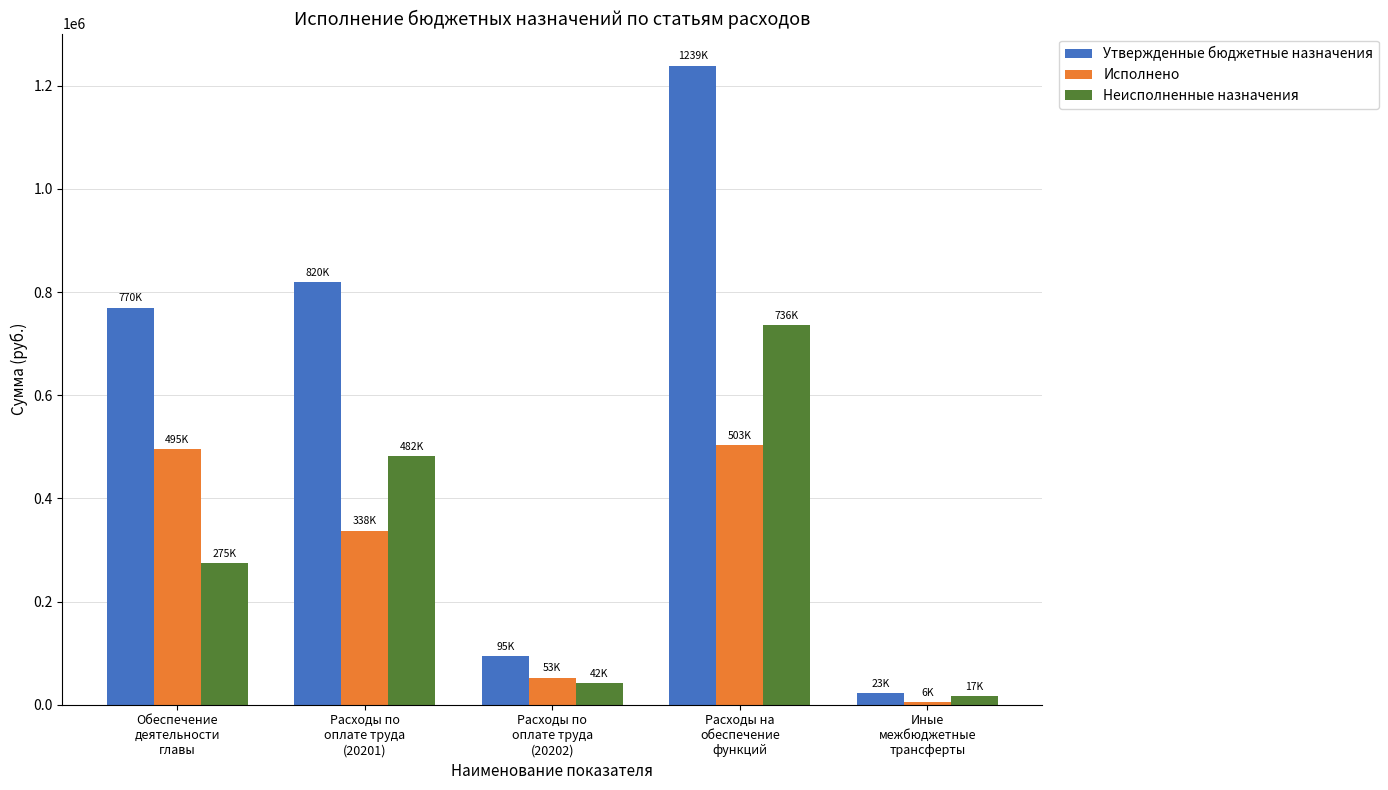

Reading left to right, transcribe all the data shown in this chart.

Утвержденные бюджетные назначения: Обеспечение
деятельности
главы=770000.0	Расходы по
оплате труда
(20201)=820000.0	Расходы по
оплате труда
(20202)=95000.0	Расходы на
обеспечение
функций=1239101.2	Иные
межбюджетные
трансферты=22800.0
Исполнено: Обеспечение
деятельности
главы=495392.0	Расходы по
оплате труда
(20201)=337648.7	Расходы по
оплате труда
(20202)=52730.6	Расходы на
обеспечение
функций=503017.0	Иные
межбюджетные
трансферты=5700.0
Неисполненные назначения: Обеспечение
деятельности
главы=274608.0	Расходы по
оплате труда
(20201)=482351.3	Расходы по
оплате труда
(20202)=42269.4	Расходы на
обеспечение
функций=736084.2	Иные
межбюджетные
трансферты=17100.0